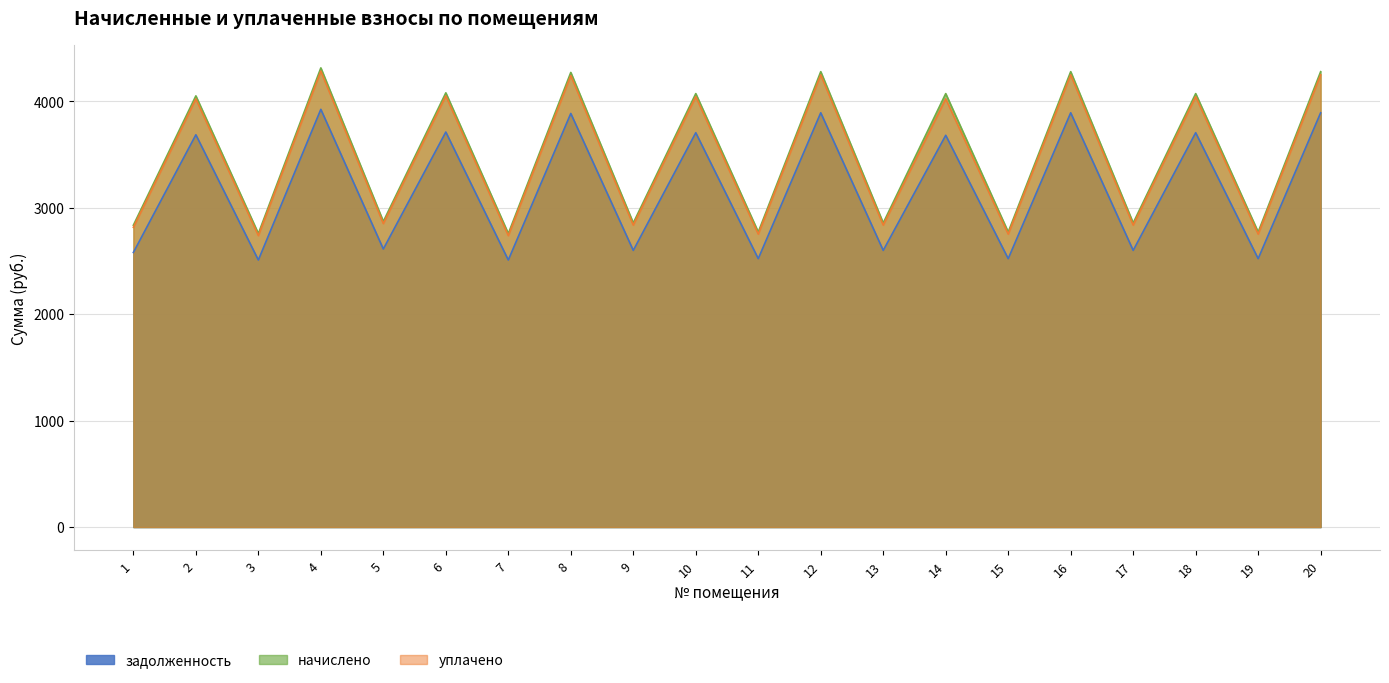

What are all the series names shown in the legend?

задолженность, начислено, уплачено